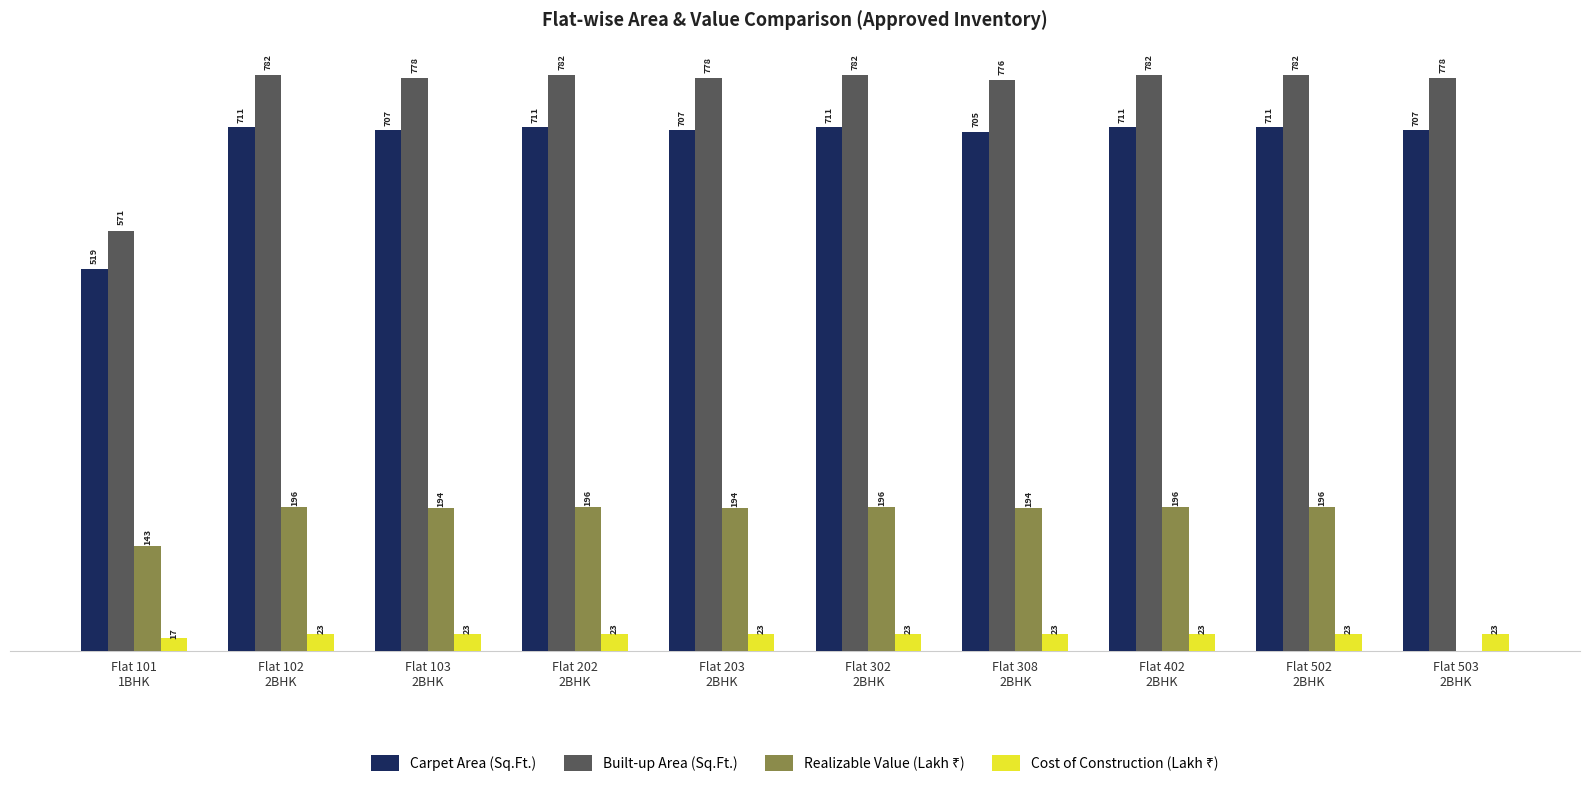

Which series has the largest total across all categories?

Built-up Area (Sq.Ft.)